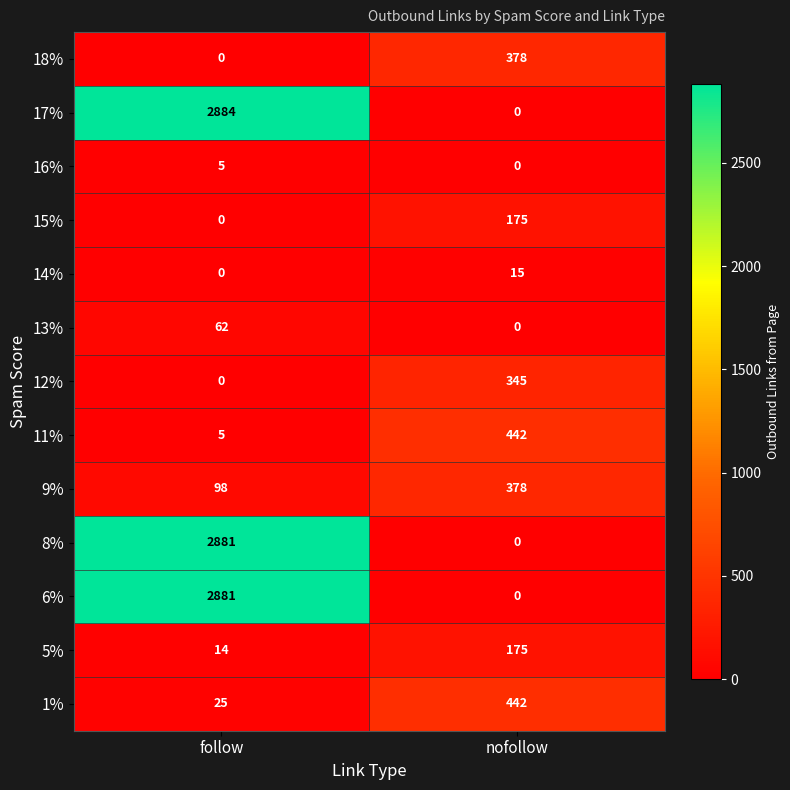

Between follow and nofollow, which series saw the biggest shift?

17%